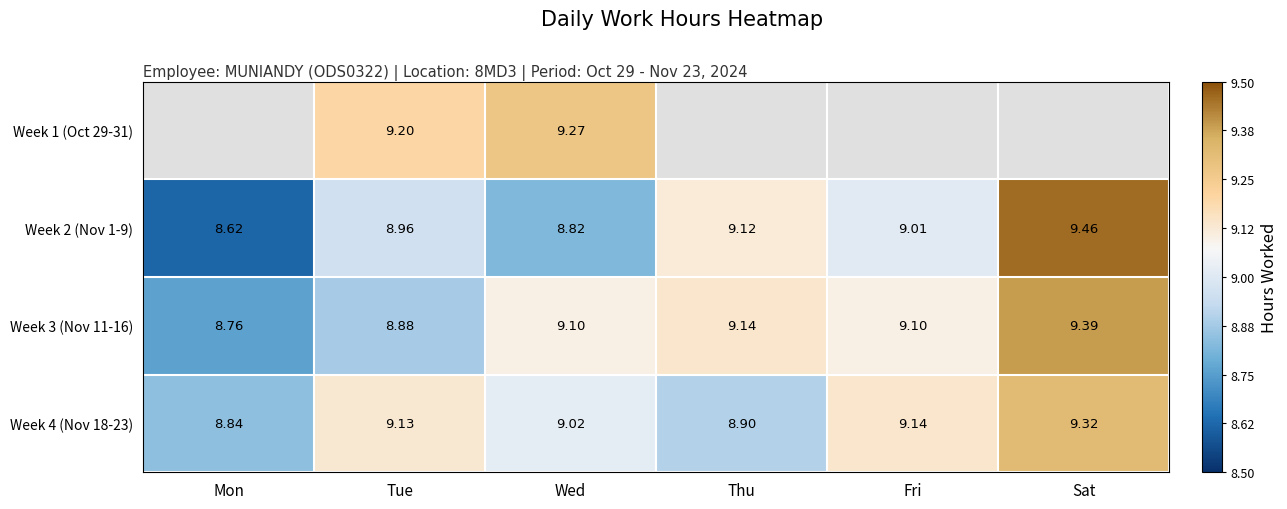

At which label does Week 4 (Nov 18-23) first exceed 9?

Tue